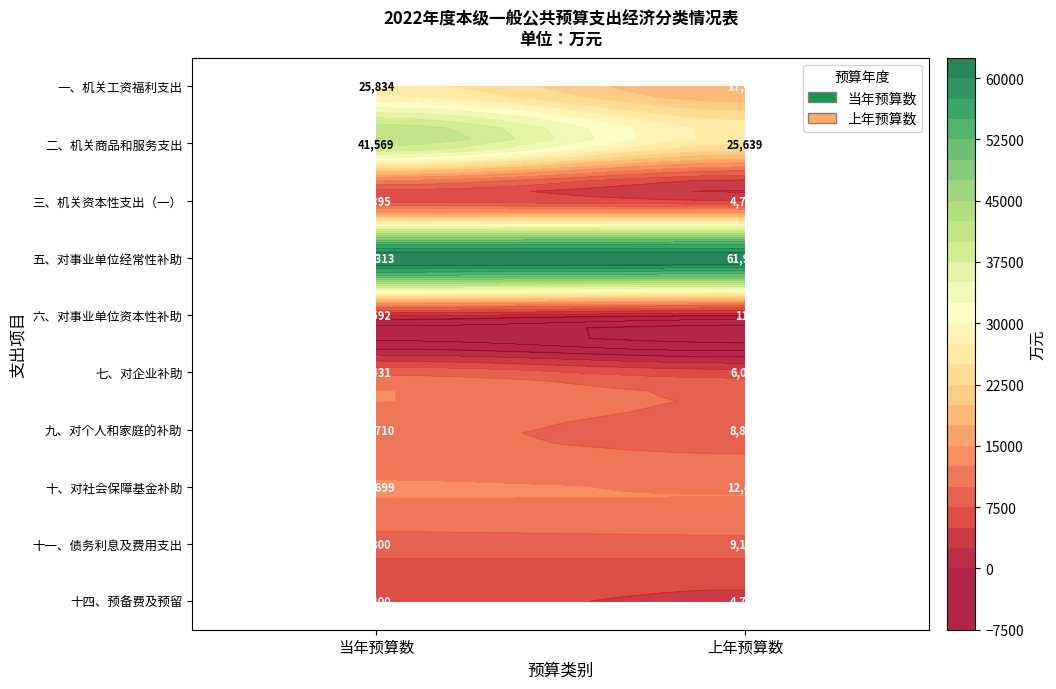

At 上年预算数, list the series in order from largest to smallest.

五、对事业单位经常性补助, 二、机关商品和服务支出, 一、机关工资福利支出, 十、对社会保障基金补助, 十一、债务利息及费用支出, 九、对个人和家庭的补助, 七、对企业补助, 十四、预备费及预留, 三、机关资本性支出（一）, 六、对事业单位资本性补助